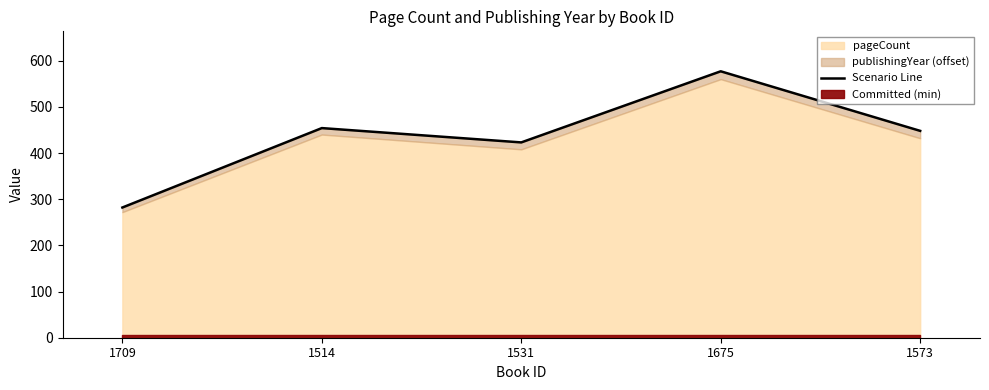

What position from the left is 1573?

5